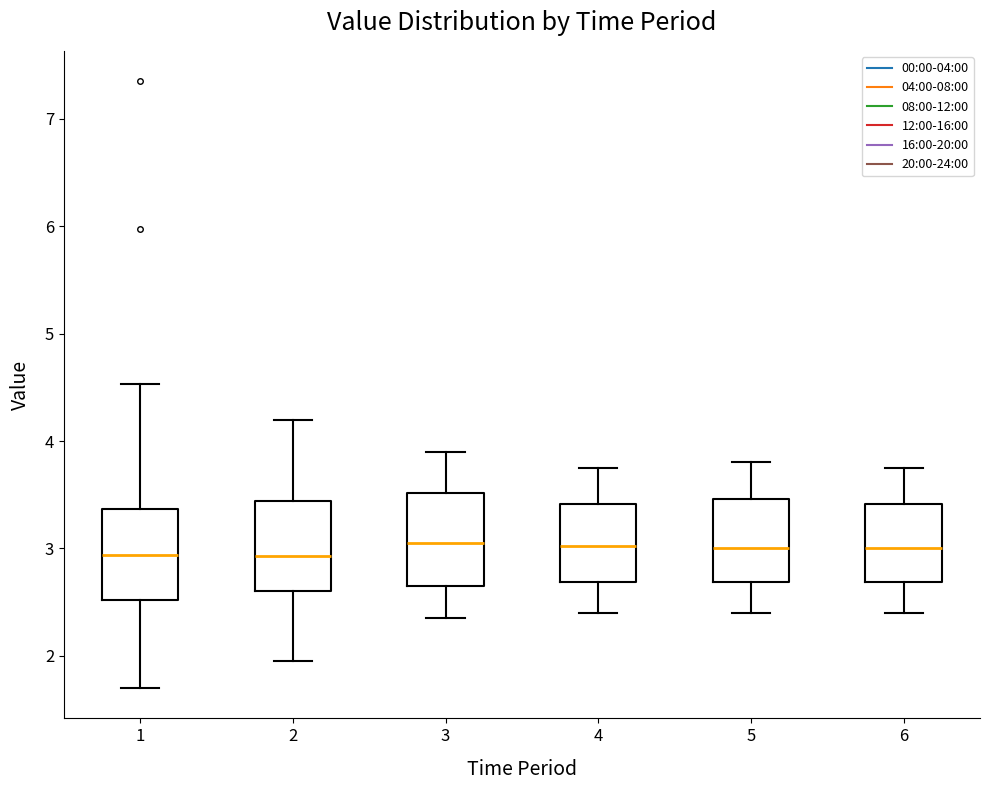

Reading left to right, transcribe this box plot: for each box, give where its median line is, the range the box spans, and where its two whiskers end, as read against the y-axis. The values are not printed on the chart, so give them approximately, as read against the axis.

1: median 2.9, box 2.5 to 3.4, whiskers 1.7 to 4.5
2: median 2.9, box 2.6 to 3.4, whiskers 2.0 to 4.2
3: median 3.1, box 2.7 to 3.5, whiskers 2.4 to 3.9
4: median 3.0, box 2.7 to 3.4, whiskers 2.4 to 3.8
5: median 3.0, box 2.7 to 3.5, whiskers 2.4 to 3.8
6: median 3.0, box 2.7 to 3.4, whiskers 2.4 to 3.8